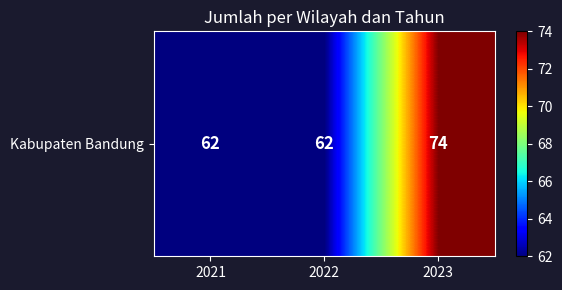

Is it true that the value at 2023 is 74?

True